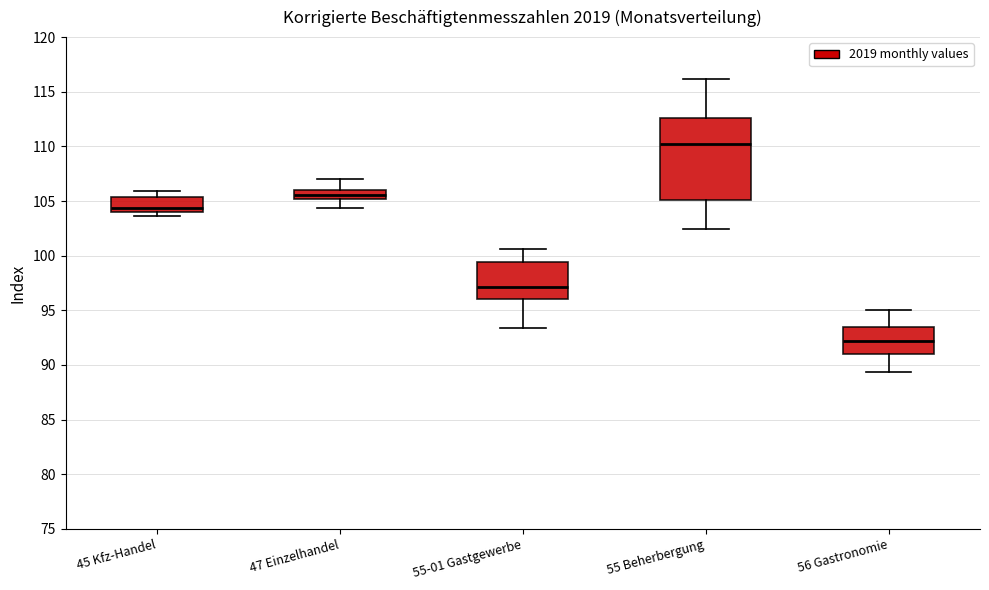

Which box is the tallest, from its lower edge to its upper edge?

55 Beherbergung